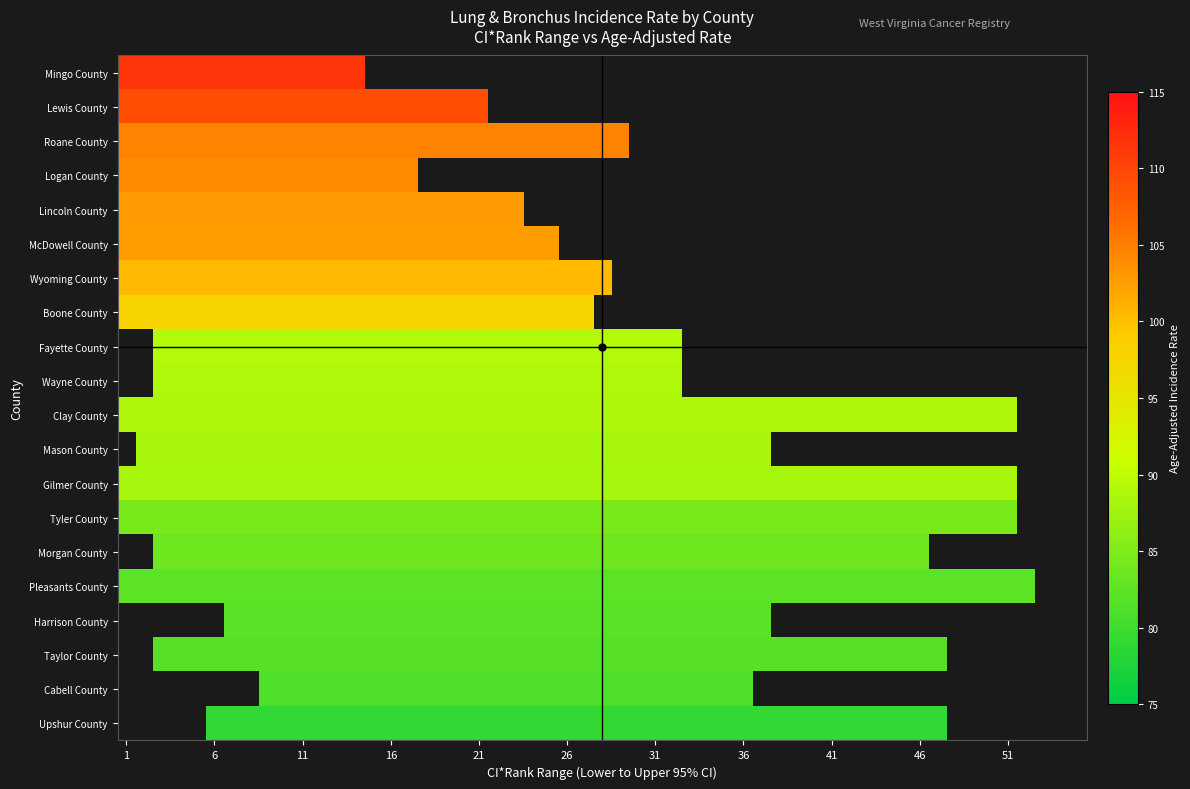

Reading left to right, list all the values displayed in this chart.

Mingo County: 1.0	1.0	14.0	111.5
Lewis County: 2.0	1.0	21.0	109.2
Roane County: 3.0	1.0	29.0	104.6
Logan County: 4.0	1.0	17.0	104.2
Lincoln County: 5.0	1.0	23.0	102.9
McDowell County: 6.0	1.0	25.0	102.8
Wyoming County: 7.0	1.0	28.0	100.4
Boone County: 8.0	1.0	27.0	97.7
Fayette County: 9.0	3.0	32.0	89.2
Wayne County: 10.0	3.0	32.0	88.9
Clay County: 11.0	1.0	51.0	88.6
Mason County: 12.0	2.0	37.0	88.2
Gilmer County: 13.0	1.0	51.0	88.0
Tyler County: 14.0	1.0	51.0	84.4
Morgan County: 15.0	3.0	46.0	83.6
Pleasants County: 16.0	1.0	52.0	82.3
Harrison County: 17.0	7.0	37.0	82.1
Taylor County: 18.0	3.0	47.0	81.8
Cabell County: 19.0	9.0	36.0	81.1
Upshur County: 20.0	6.0	47.0	79.0